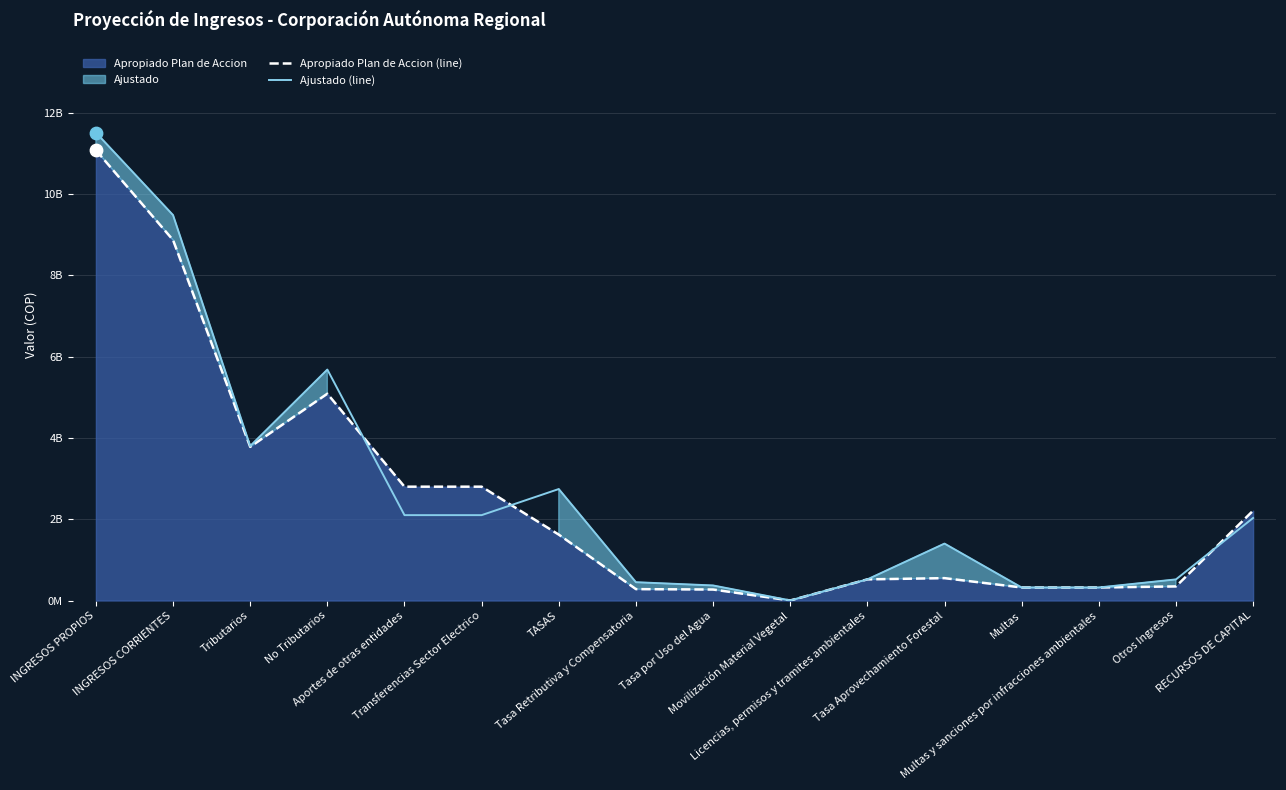

Which series has the widest spread of Y values?

Ajustado (line)